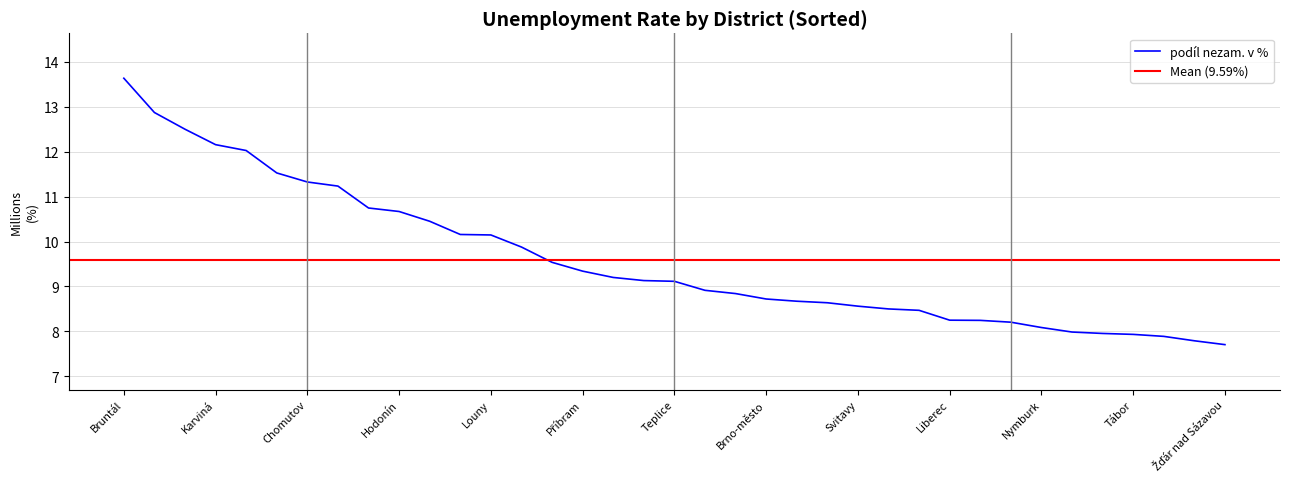

Read the value at Brno-město.

8.7